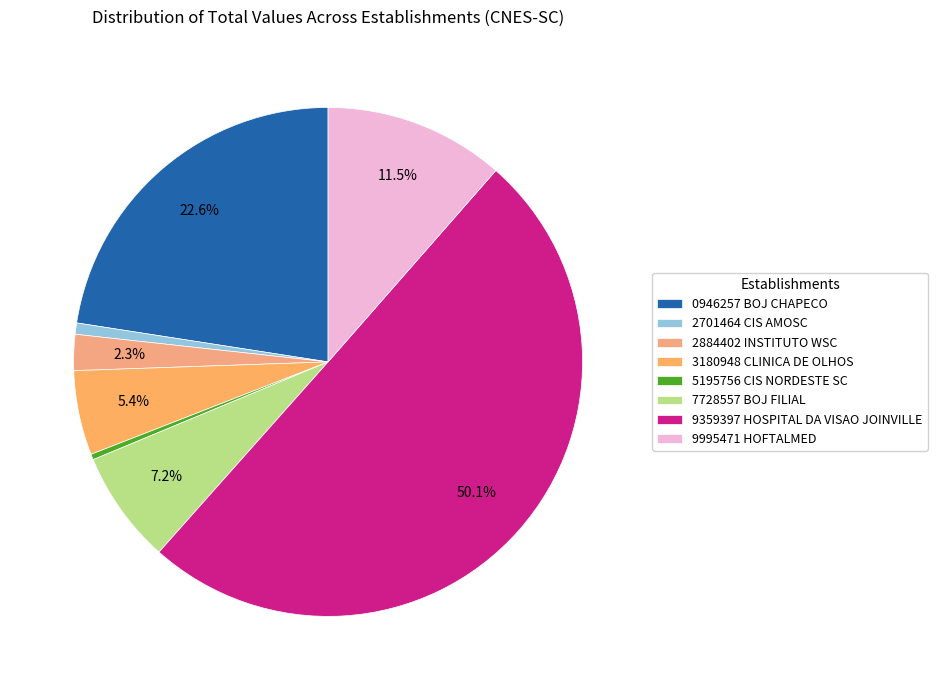

Which slice represents more than half of the pie?

9359397 HOSPITAL DA VISAO JOINVILLE